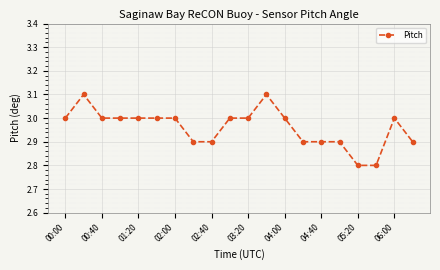

Reading right to left, list all the values displayed in this chart.

2.9	3.0	2.8	2.8	2.9	2.9	2.9	3.0	3.1	3.0	3.0	2.9	2.9	3.0	3.0	3.0	3.0	3.0	3.1	3.0